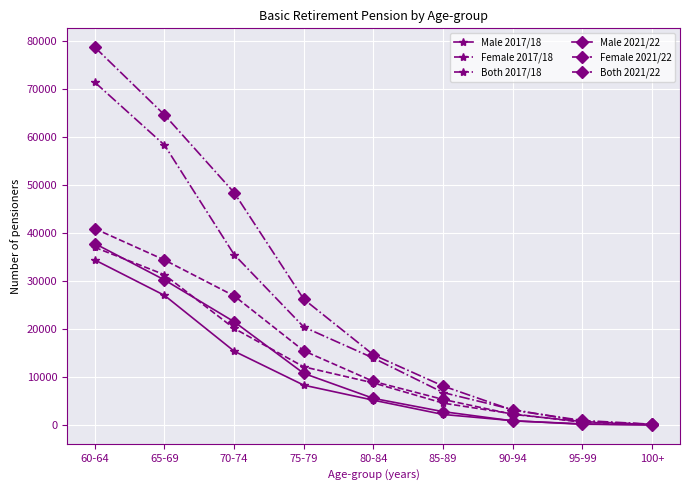

What is the label of the 6th point from the right?

75-79